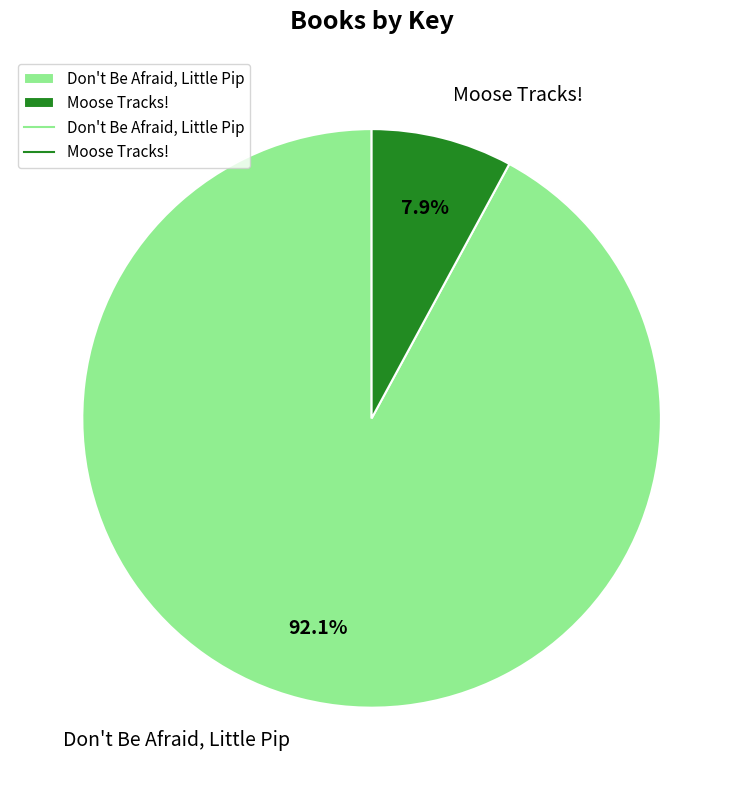

To the nearest percent, what is the difference between the Moose Tracks! and Don't Be Afraid, Little Pip slice percentages?

84%